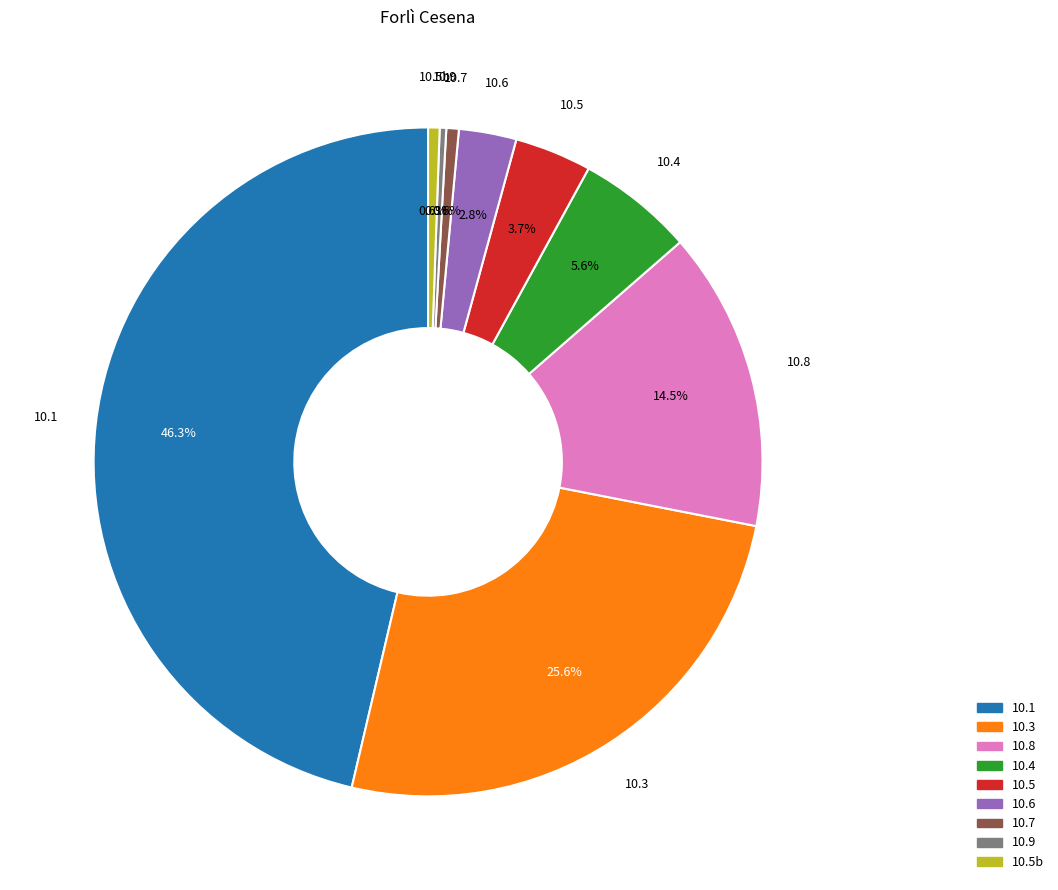

Approximately how many times larger is the value at 10.8 compared to 10.5b?

26.2